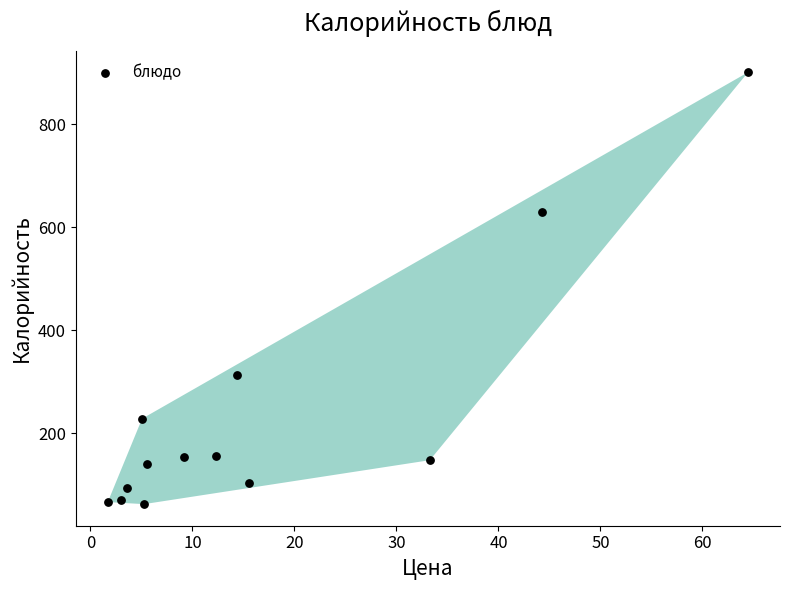

What Y value in the scatter plot is closest to 481?

630.0